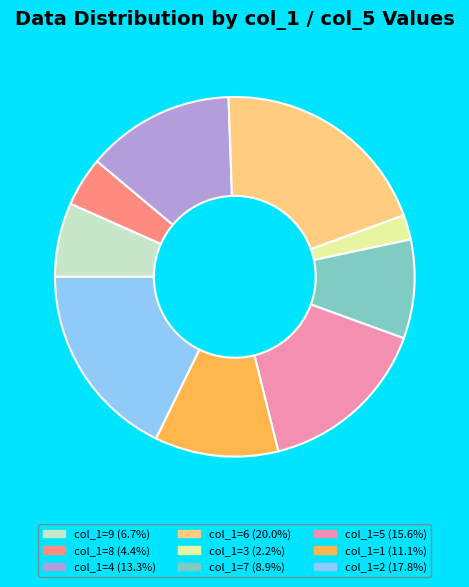

Approximately how many times larger is the value at col_1=7 (8.9%) compared to col_1=9 (6.7%)?

1.3